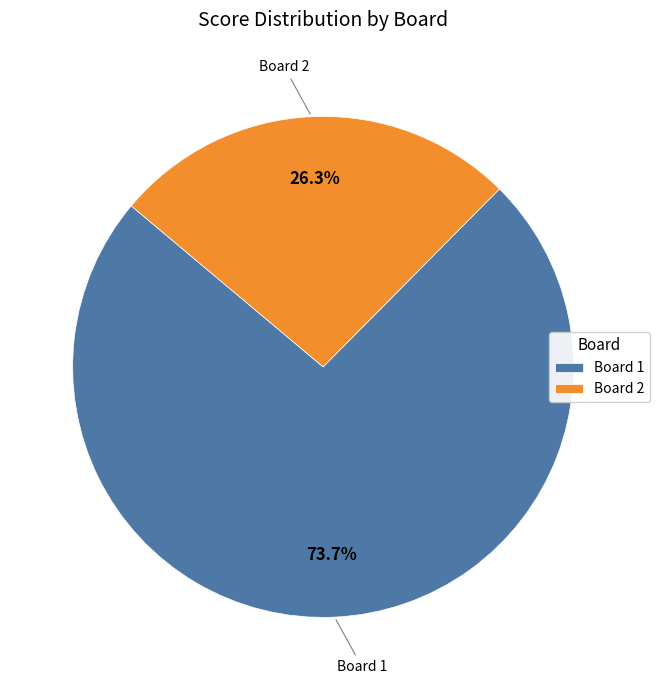

What portion of the pie excludes Board 1?

26.3%